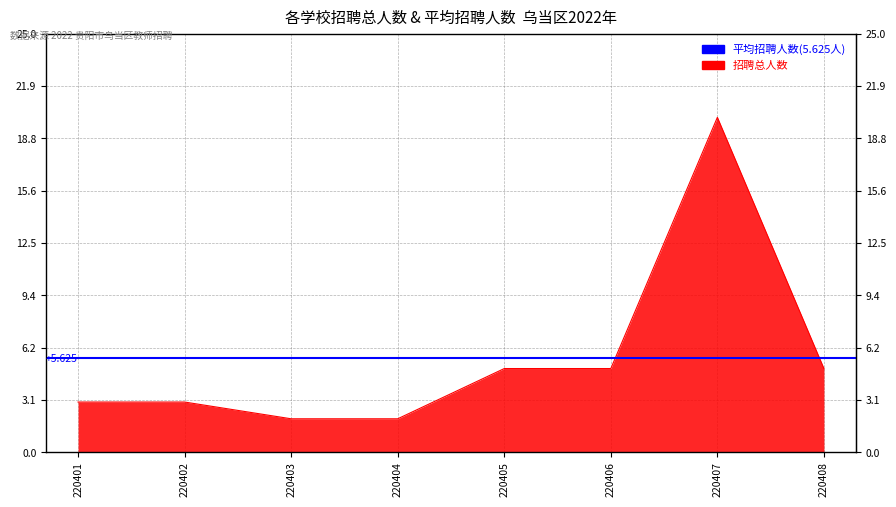

Approximately how many times larger is the value at 220401 compared to 220408?

0.6